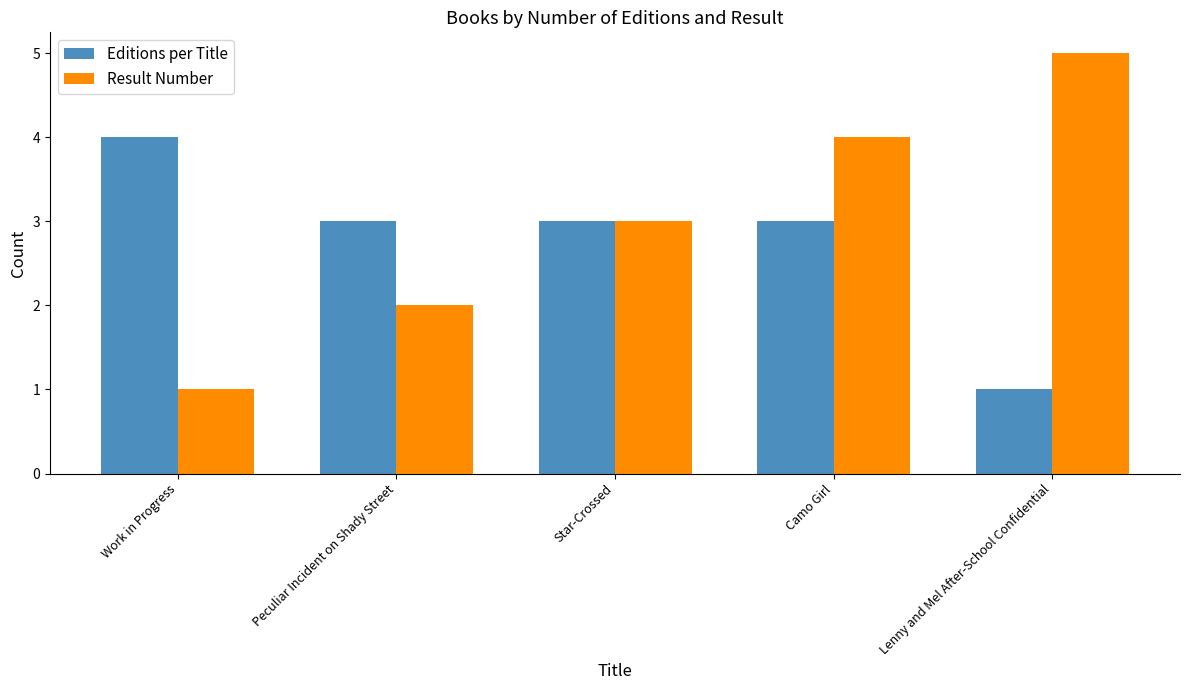

Is it true that Editions per Title equals 1 at Lenny and Mel After-School Confidential?

True